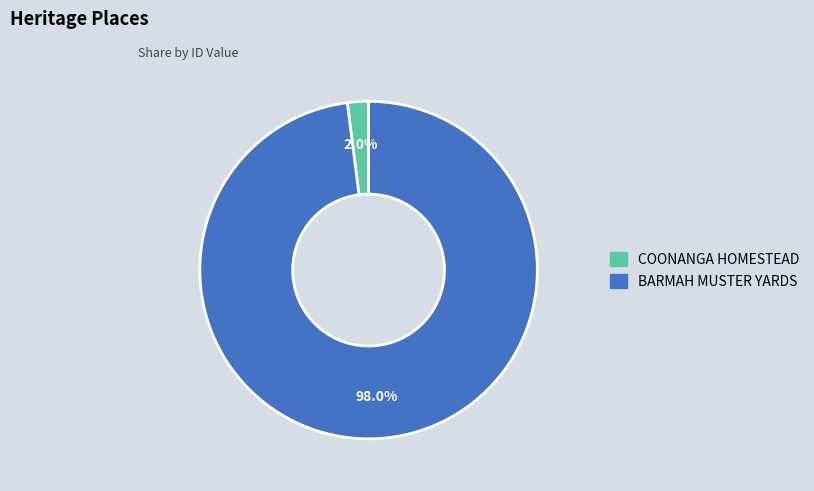

Count the number of slices in the pie.

2